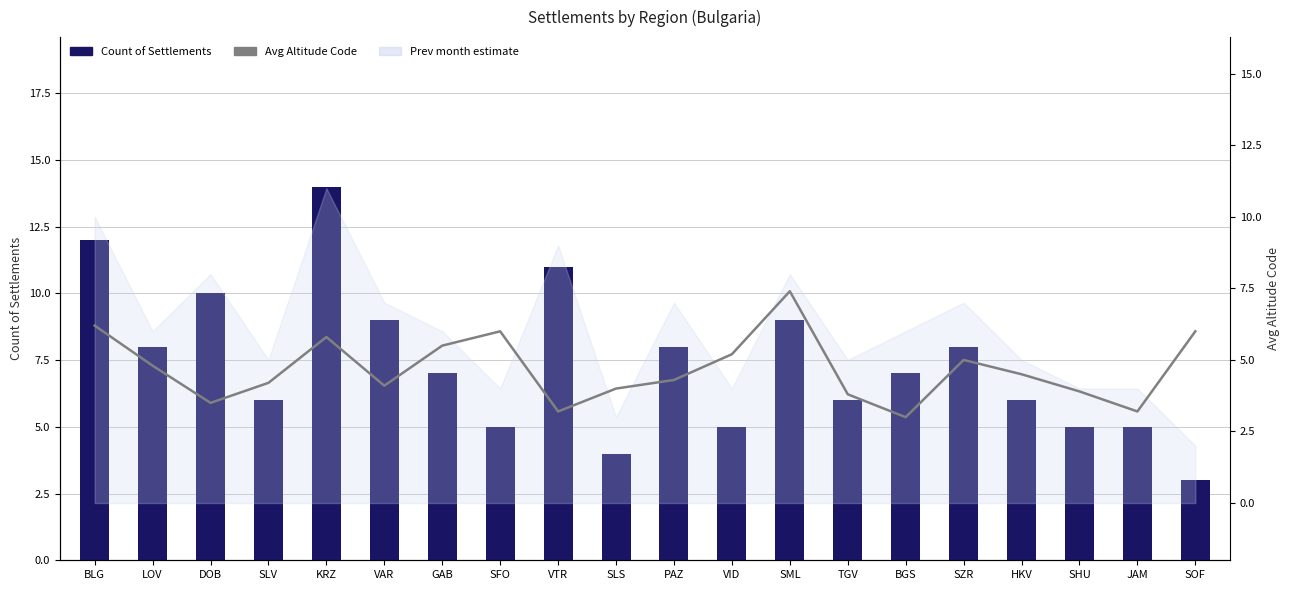

Is it true that Count of Settlements equals 11.8 at VAR?

False